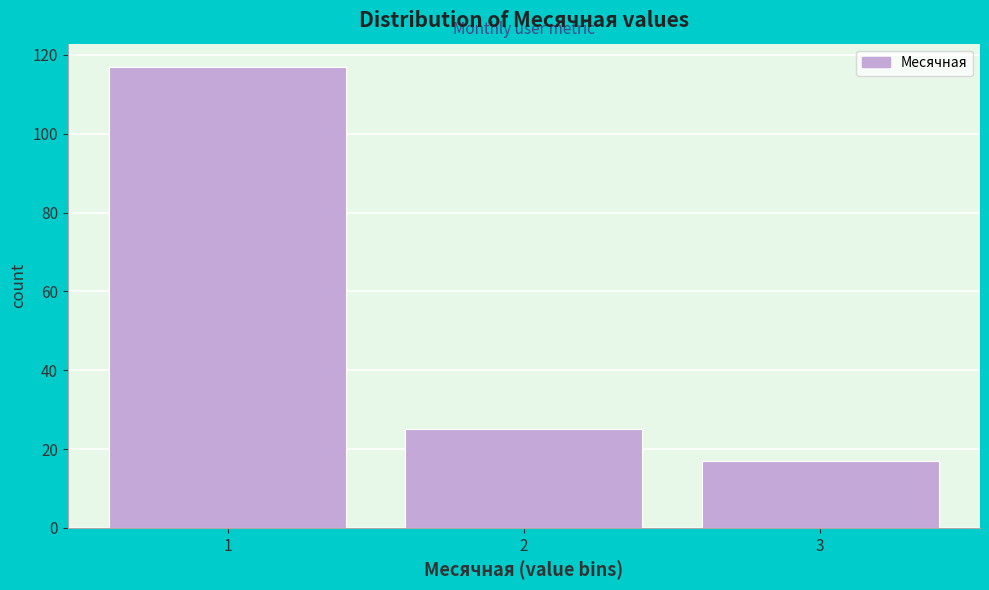

Reading left to right, transcribe this chart: for each bar, give the range it covers on the x-axis and its height. The values are not printed on the chart, so give them approximately, as read against the axis.

0.5 to 1.5: 118
1.5 to 2.5: 26
2.5 to 3.5: 18